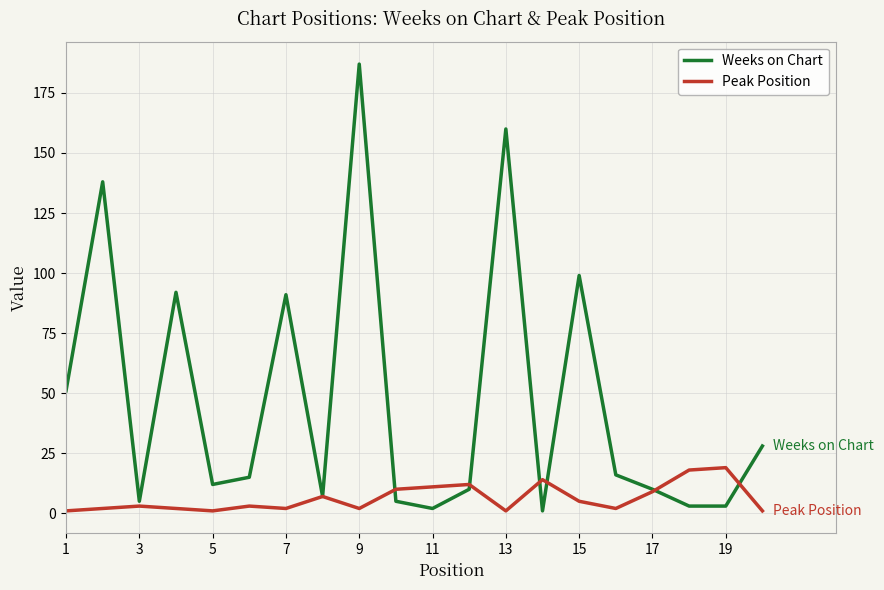

List the series in order of their peak value, lowest first.

Peak Position, Weeks on Chart